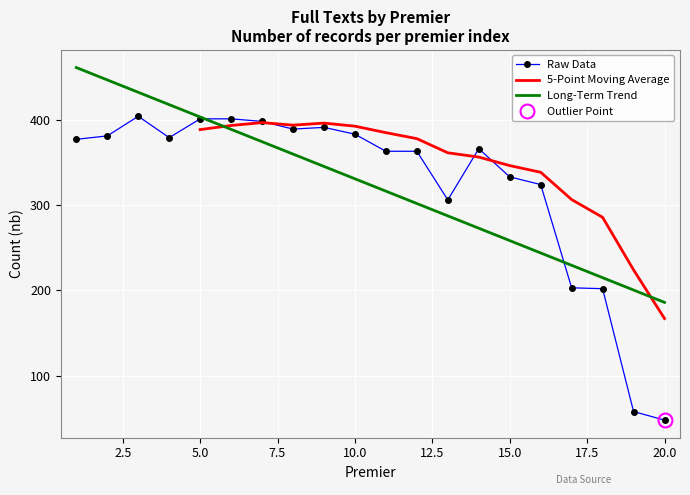

What is the lowest value of the Raw Data series?

48